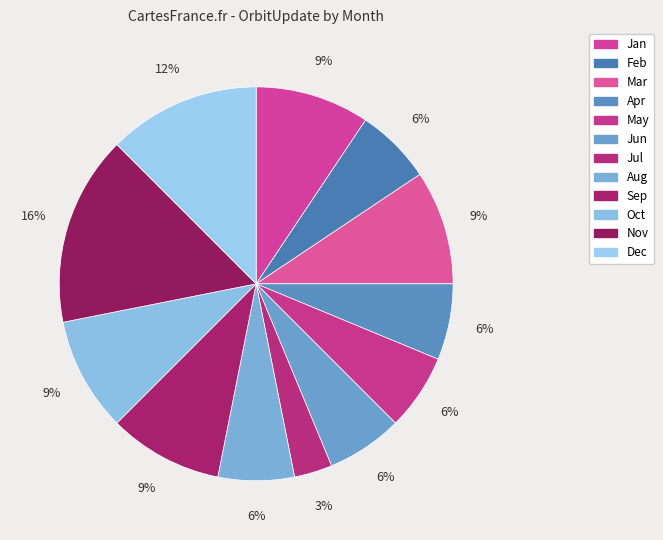

Does Jul represent more than half of the total?

No